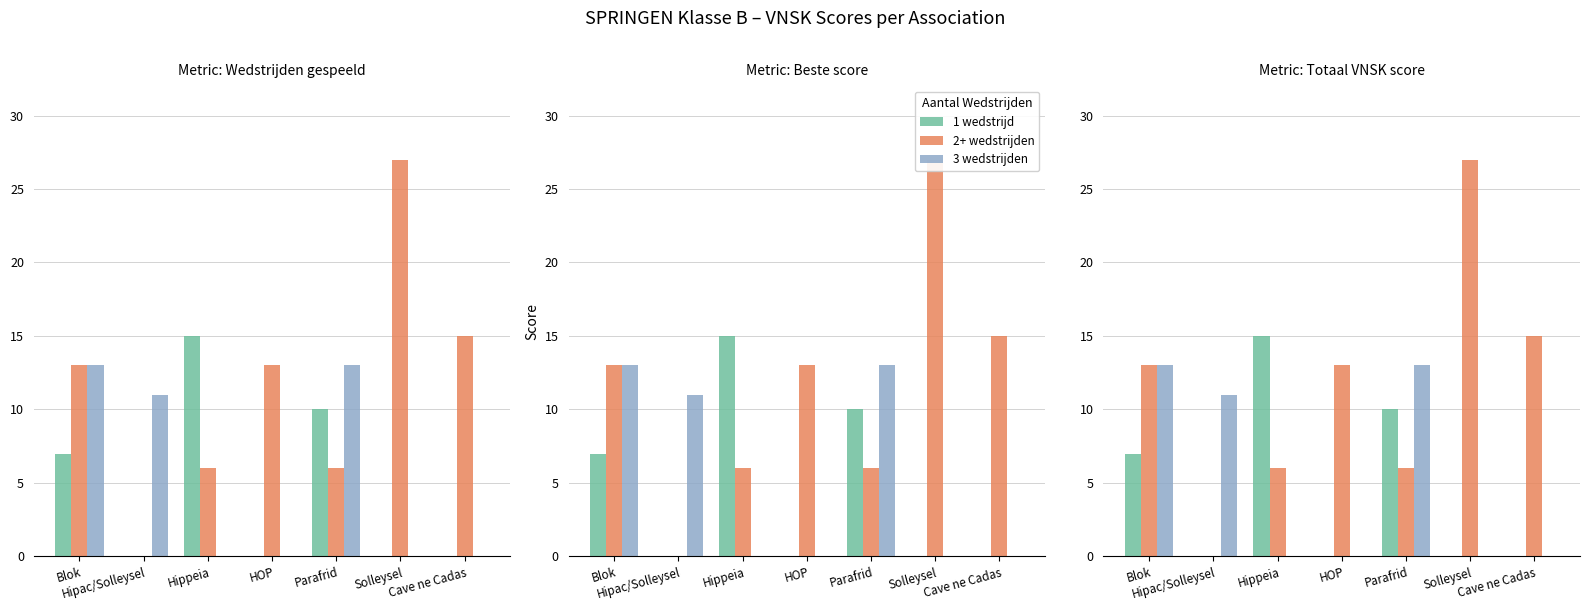

Rank the categories by 1 wedstrijd value from lowest to highest.

Hipac/Solleysel, HOP, Solleysel, Cave ne Cadas, Blok, Parafrid, Hippeia